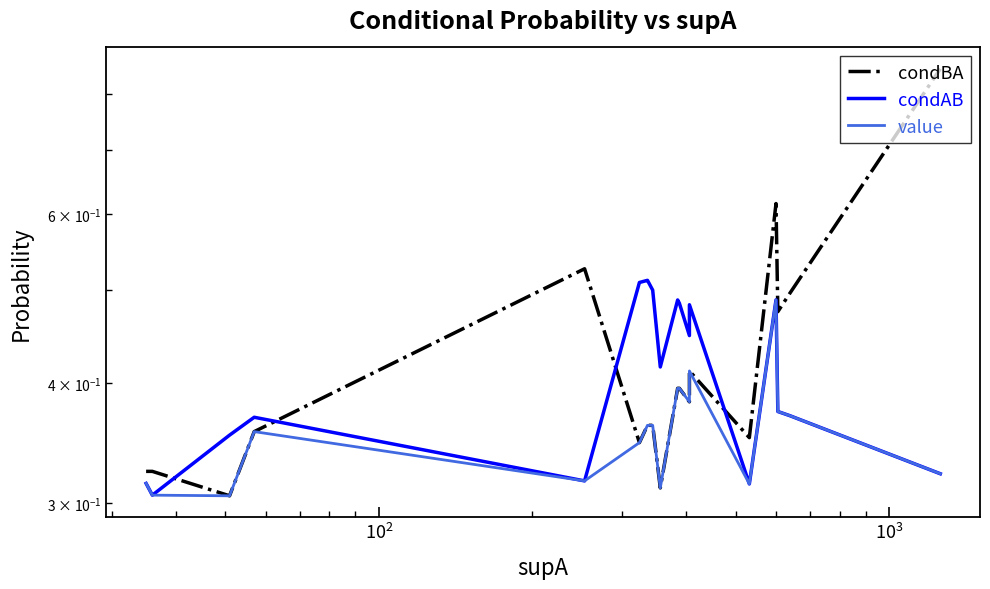

How many lines are shown in the chart?

3